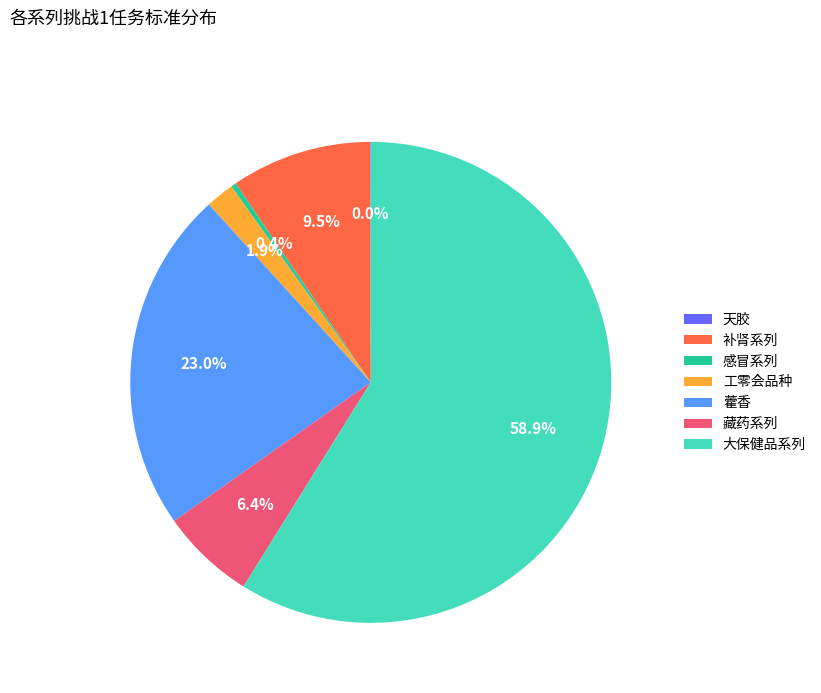

What is the largest slice in the pie chart?

大保健品系列